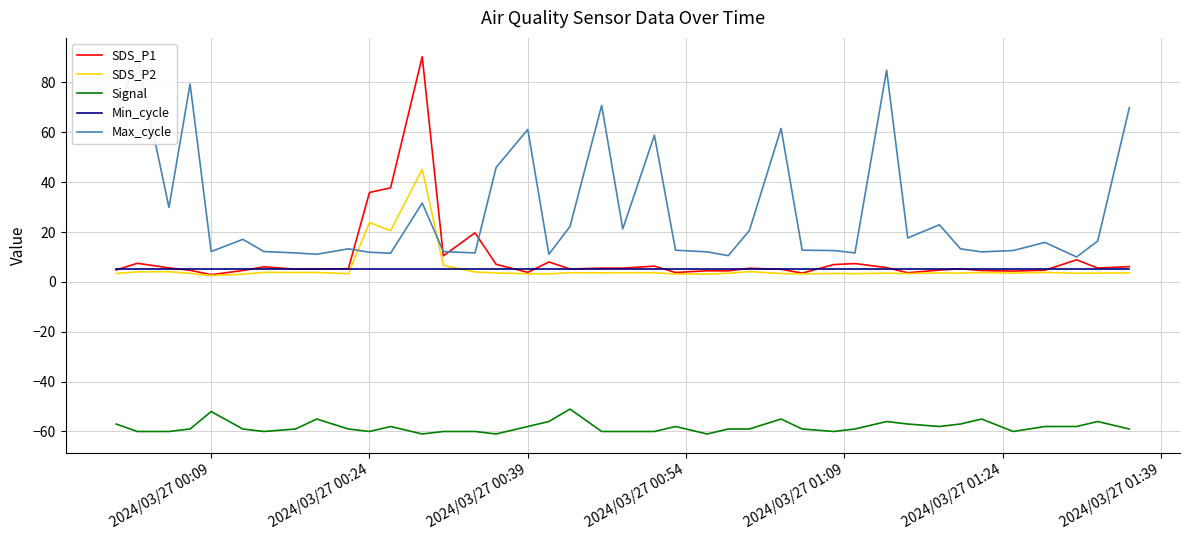

Is this an area chart (filled region under the line)?

No